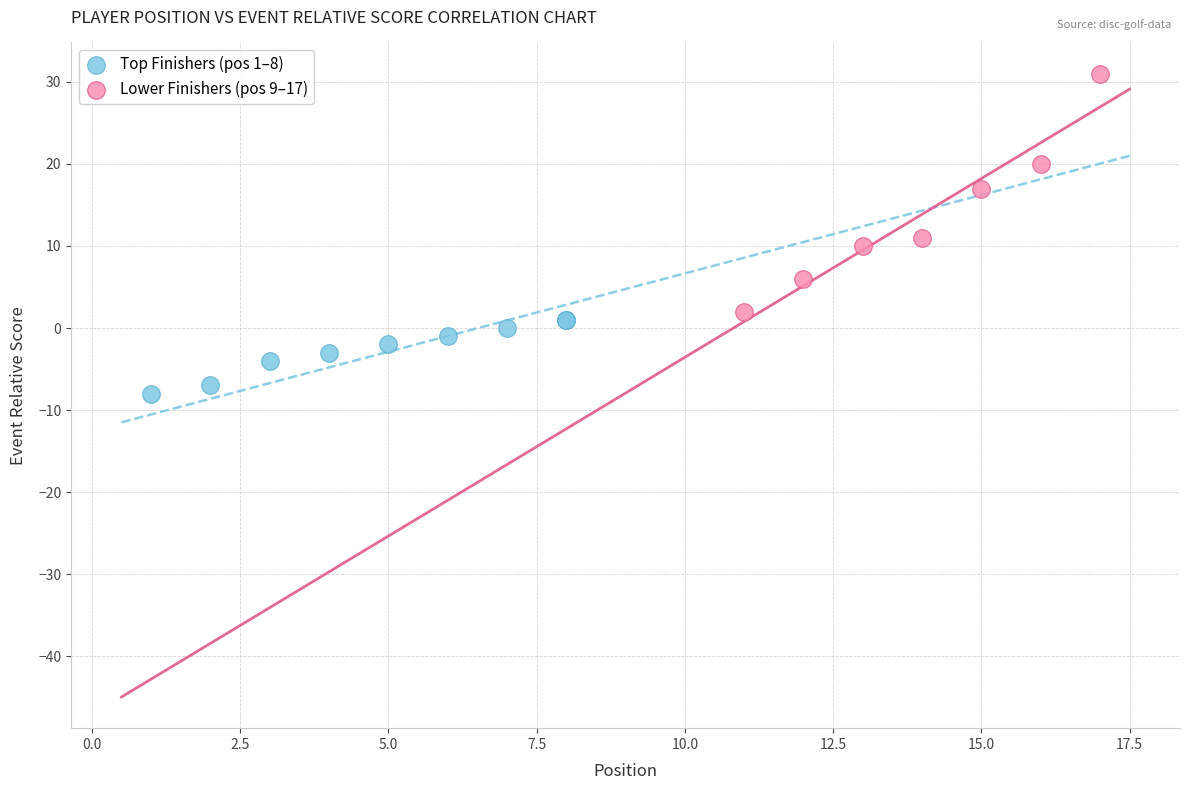

What are all the series names shown in the legend?

Top Finishers (pos 1–8), Lower Finishers (pos 9–17)